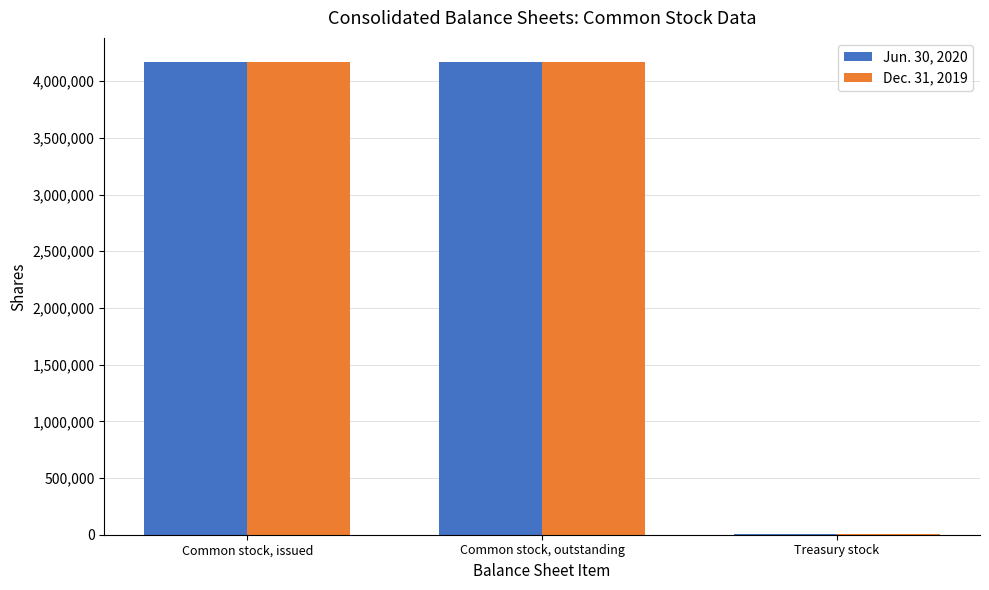

What is the maximum value shown in the chart?

4173675